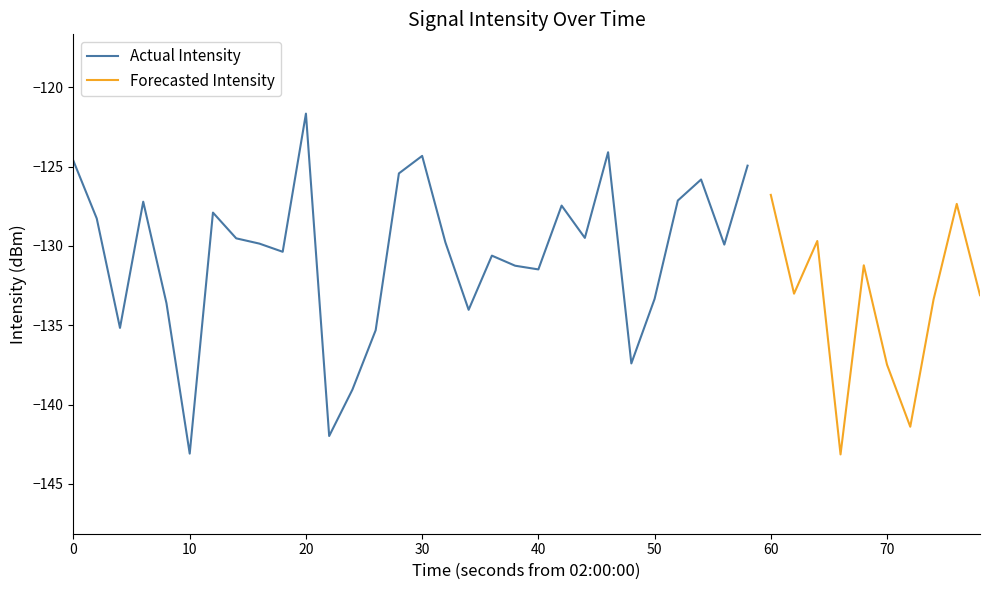

Reading left to right, what are all the values shown in this chart?

0=-124.6	1=-128.3	2=-135.2	3=-127.2	4=-133.6	5=-143.1	6=-127.9	7=-129.5	8=-129.9	9=-130.4	10=-121.7	11=-142.0	12=-139.1	13=-135.3	14=-125.4	15=-124.3	16=-129.8	17=-134.0	18=-130.6	19=-131.2	20=-131.5	21=-127.5	22=-129.5	23=-124.1	24=-137.4	25=-133.3	26=-127.1	27=-125.8	28=-129.9	29=-124.9	30=-126.8	31=-133.0	32=-129.7	33=-143.1	34=-131.2	35=-137.5	36=-141.4	37=-133.4	38=-127.3	39=-133.1